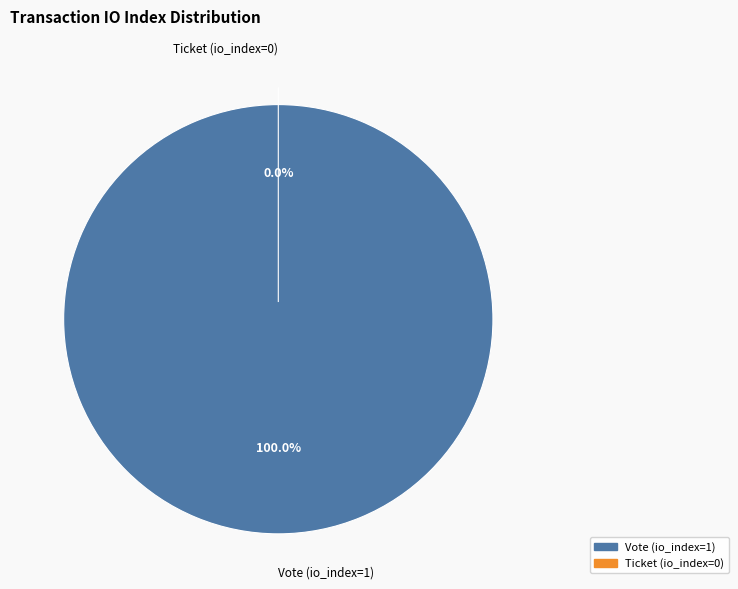

What is the largest slice in the pie chart?

Vote